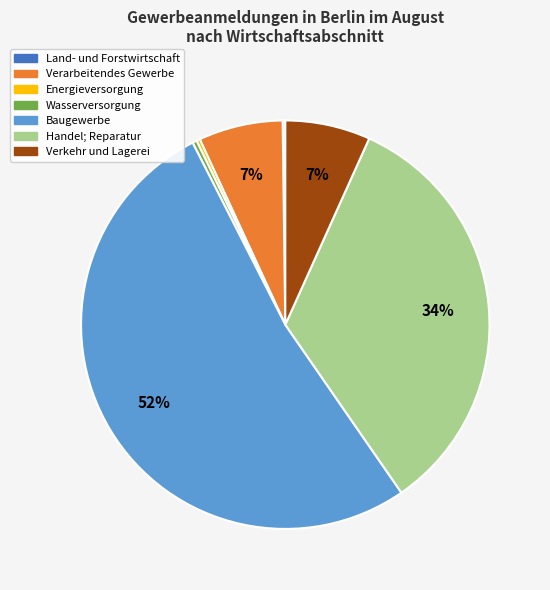

What percentage is the Baugewerbe slice, to the nearest percent?

52%